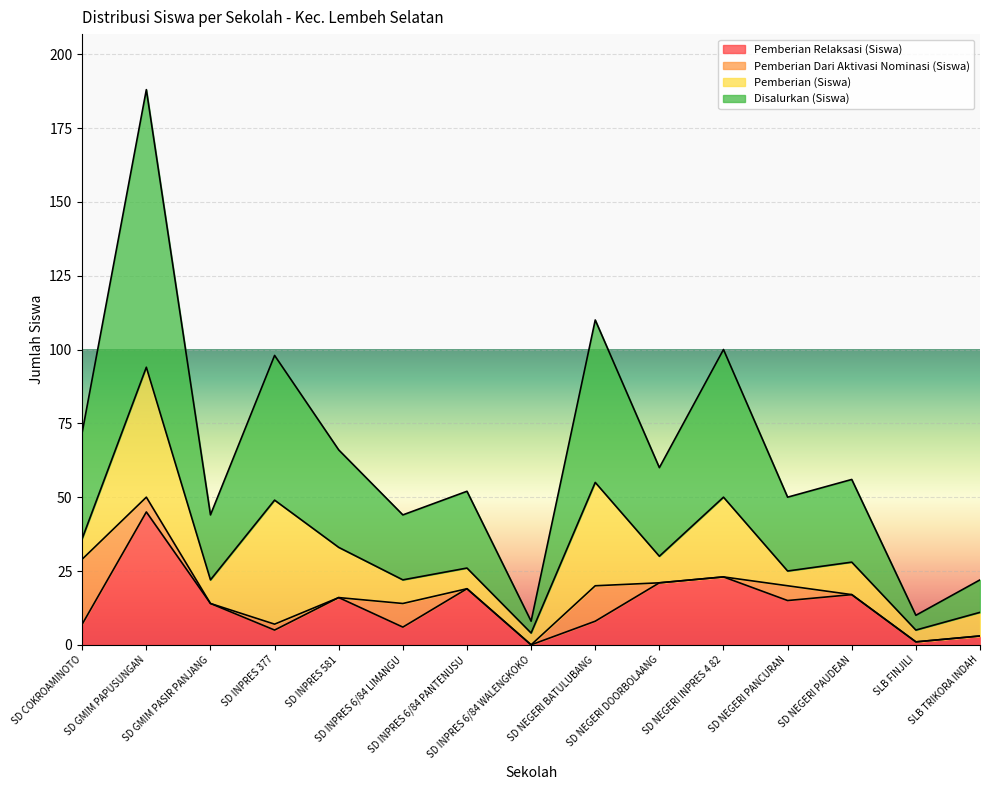

What is the maximum value for Pemberian Relaksasi (Siswa)?

45